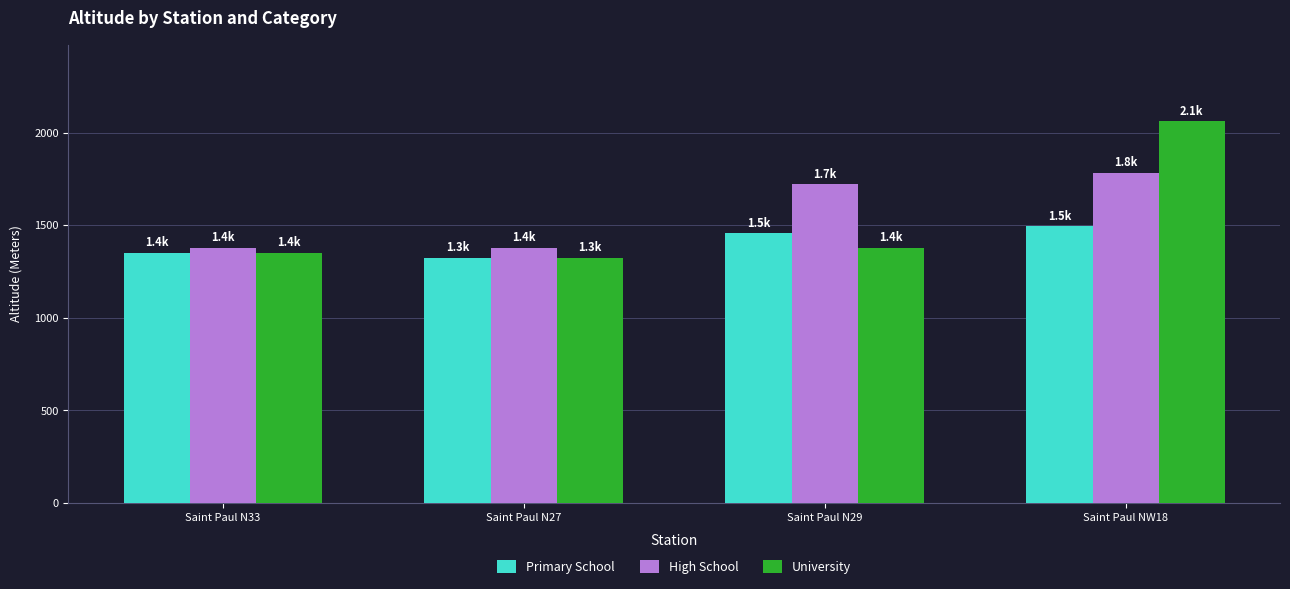

At which label is High School closest to 1580?

Saint Paul N29